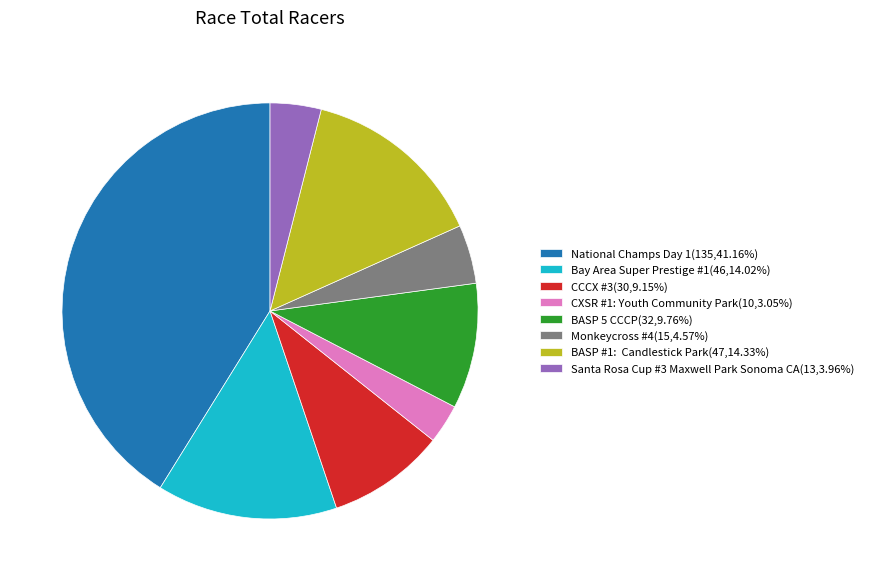

Do Santa Rosa Cup #3 Maxwell Park Sonoma CA and BASP 5 CCCP together represent more than half of the pie?

No